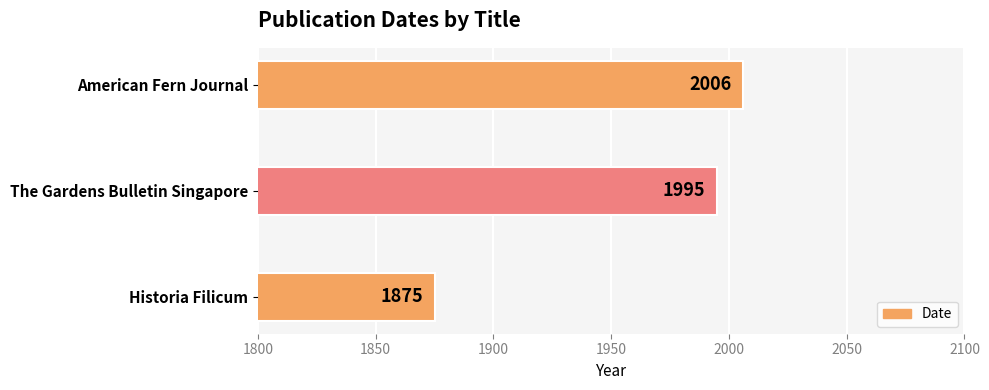

Reading bottom to top, transcribe all the data shown in this chart.

Historia Filicum=1875	The Gardens Bulletin Singapore=1995	American Fern Journal=2006